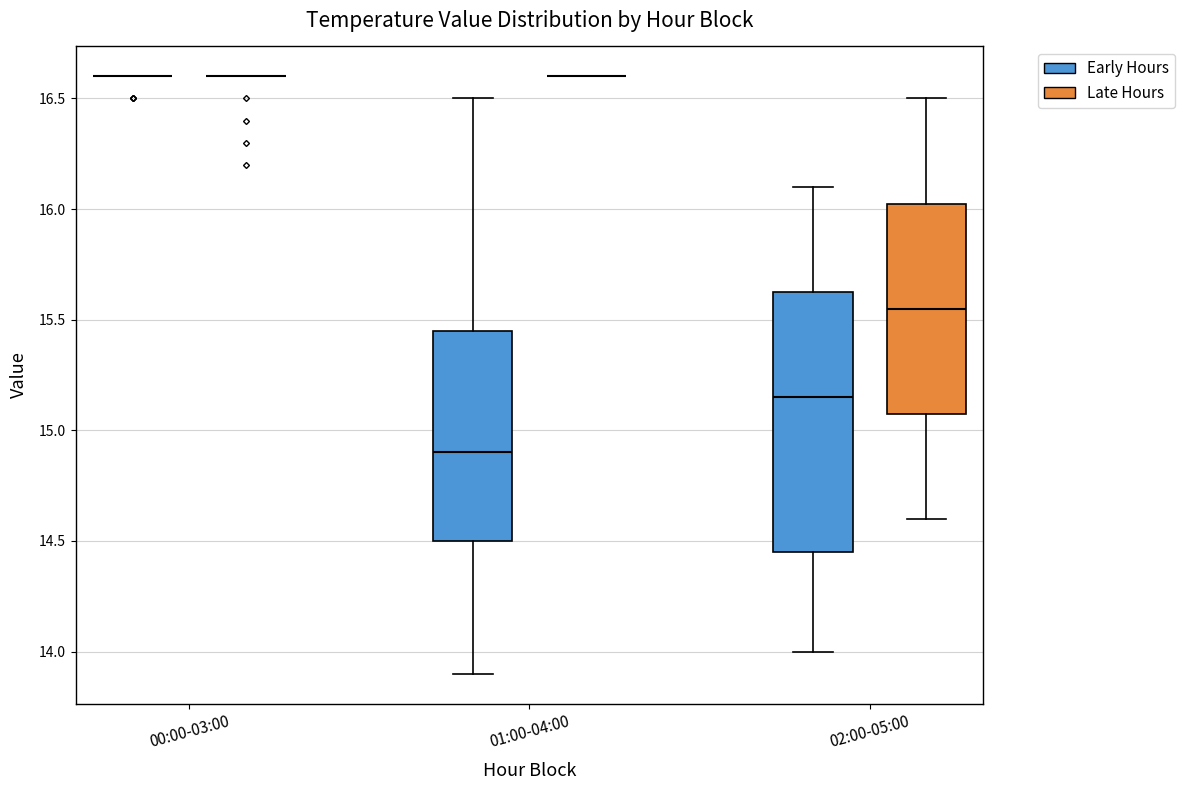

Reading left to right, read every box against the y-axis: the position of its median line, the range the box covers, and the ends of its whiskers. The values are not printed on the chart, so give them approximately, as read against the axis.

00:00-03:00 (Early Hours): box collapsed to a line at 16.60, whiskers 16.60 to 16.60
00:00-03:00 (Late Hours): box collapsed to a line at 16.60, whiskers 16.60 to 16.60
01:00-04:00 (Early Hours): median 14.90, box 14.50 to 15.45, whiskers 13.90 to 16.50
01:00-04:00 (Late Hours): box collapsed to a line at 16.60, whiskers 16.60 to 16.60
02:00-05:00 (Early Hours): median 15.15, box 14.45 to 15.65, whiskers 14.00 to 16.10
02:00-05:00 (Late Hours): median 15.55, box 15.10 to 16.05, whiskers 14.60 to 16.50